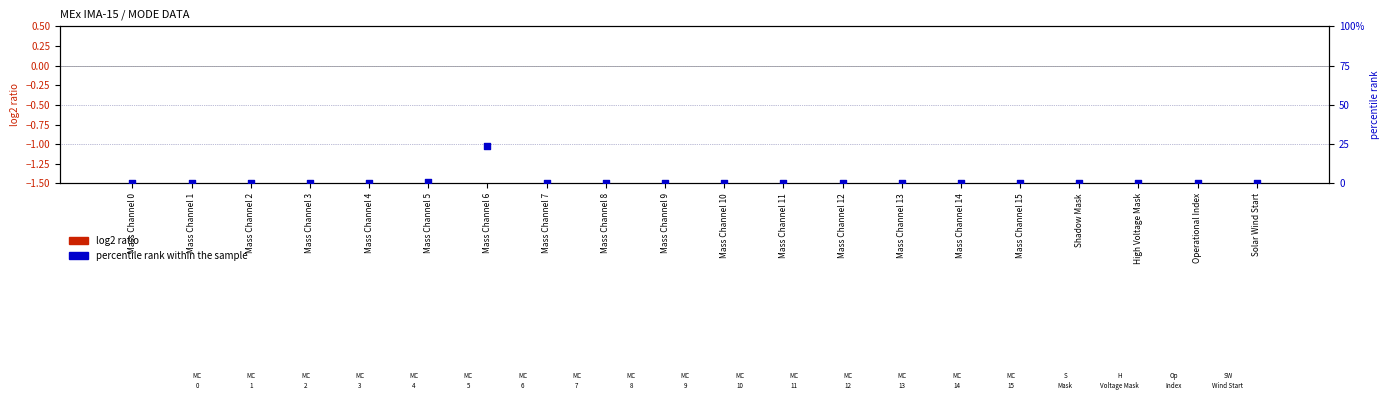

At which category is the sum across all series the highest?

Mass Channel 6